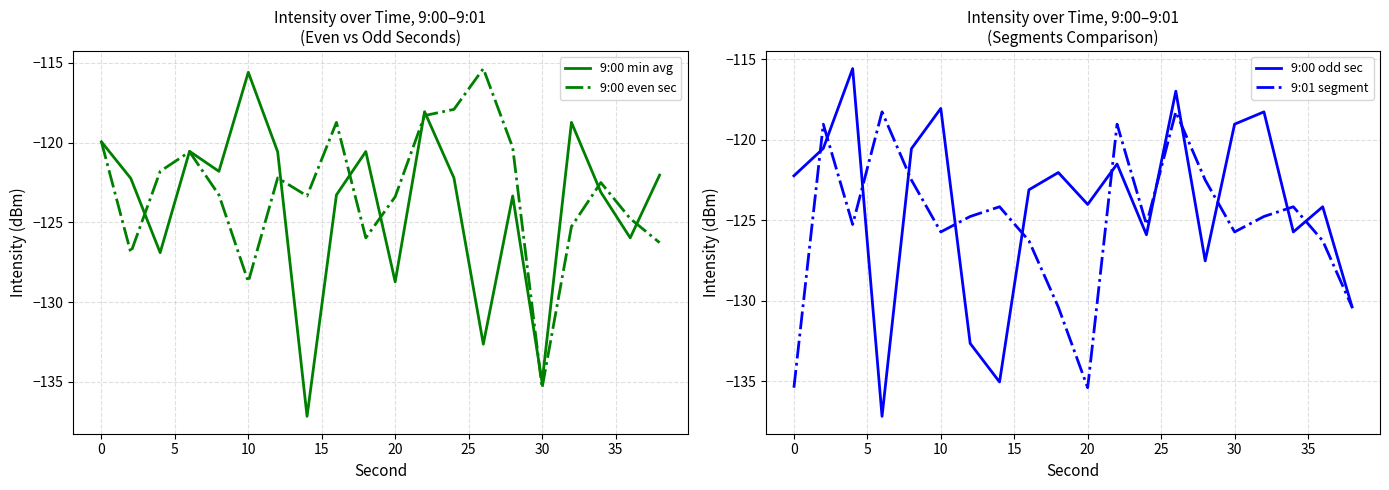

At how many categories does at least one series exceed -127?

20